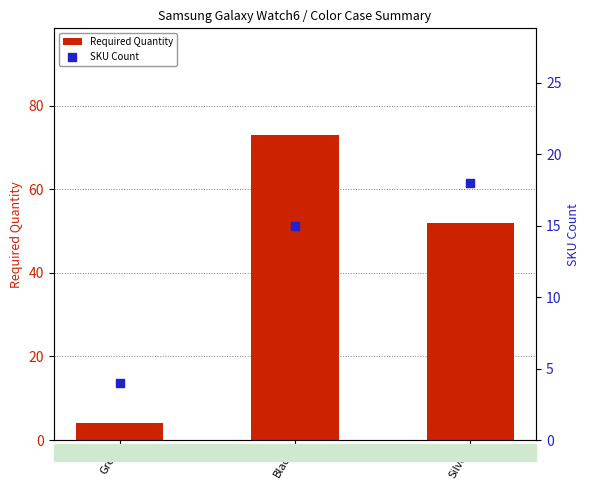

Is the value of Required Quantity at Silver greater than the value of SKU Count at Black?

Yes